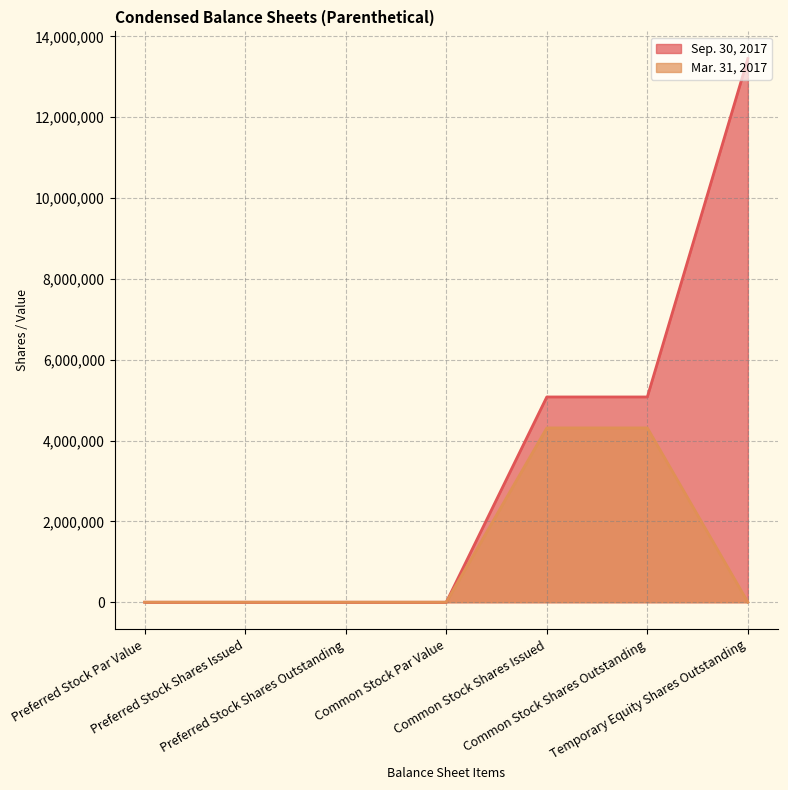

True or false: Mar. 31, 2017 has more than 1 interior local peaks.

False